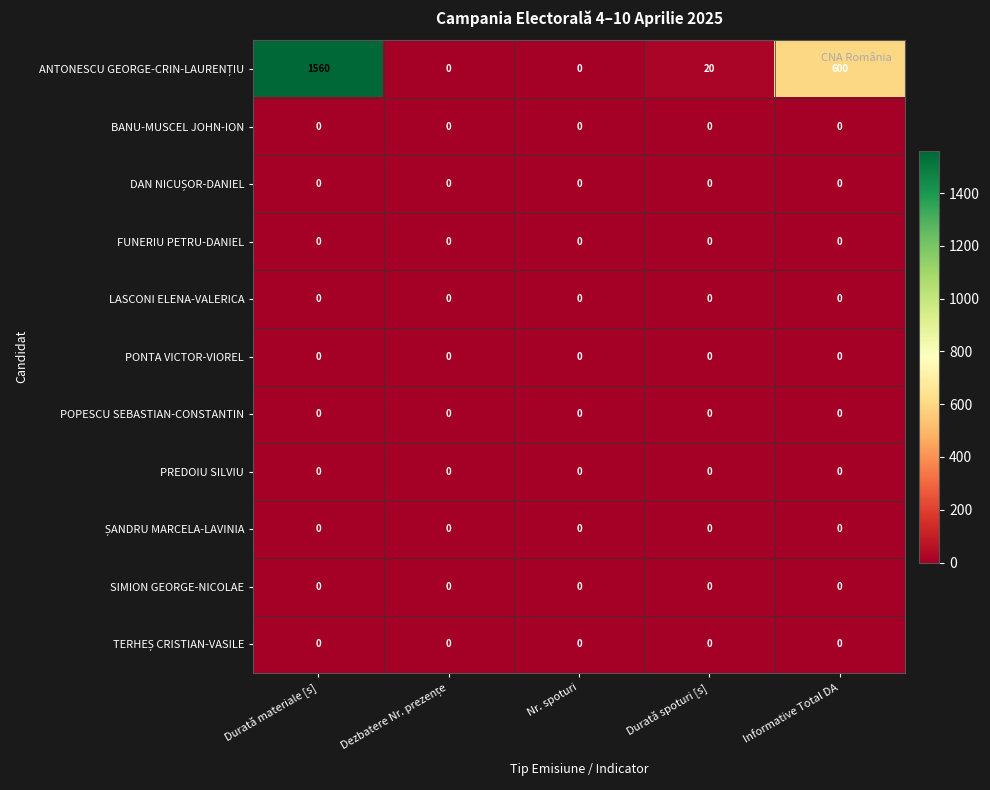

What is the total value across all series at Durată spoturi [s]?

20